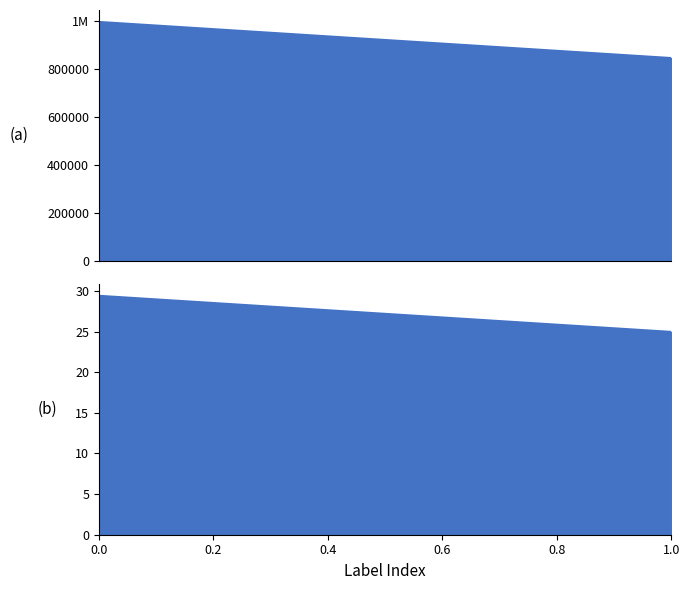

How many lines are shown in the chart?

2